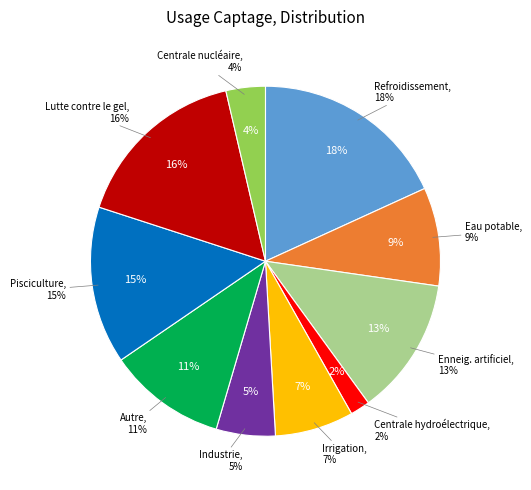

Does Irrigation account for over 50% of the chart?

No